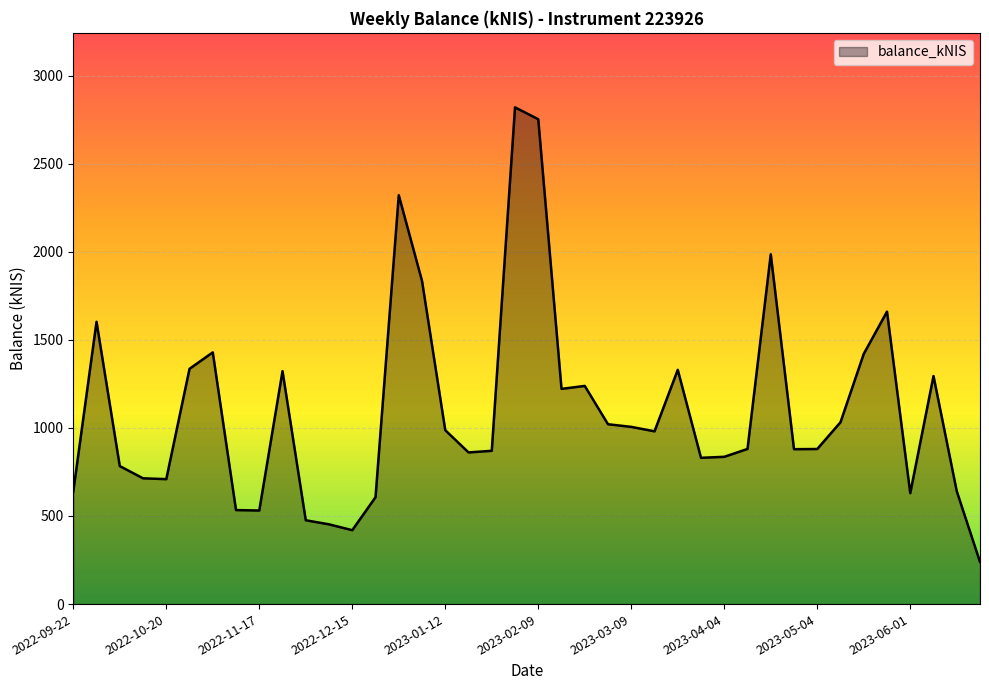

What is the minimum value shown in the chart?

239.1